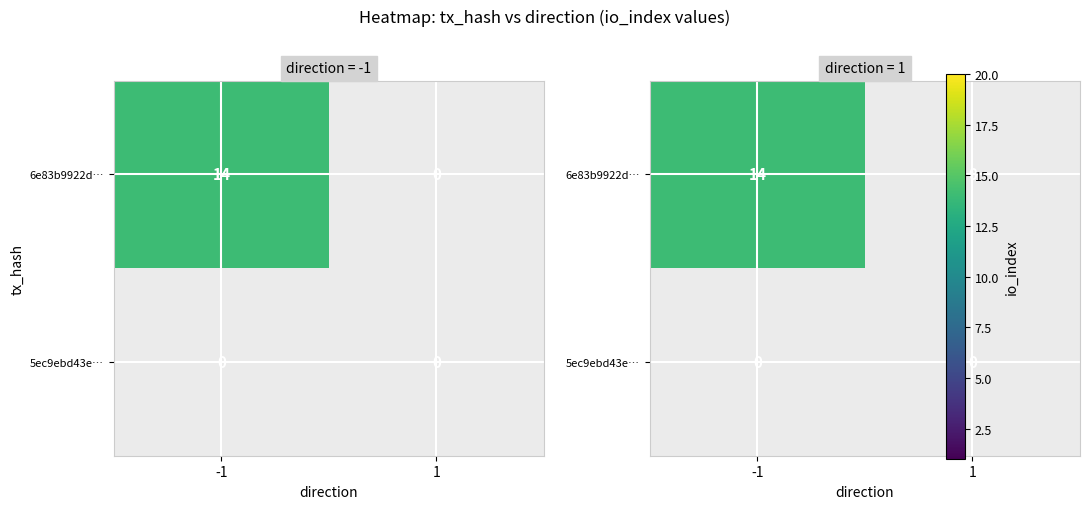

What is the sum of the 6e83b9922dc609ed7087d3b45c4a6fc0da5e9c3 values at 1 and -1?

14